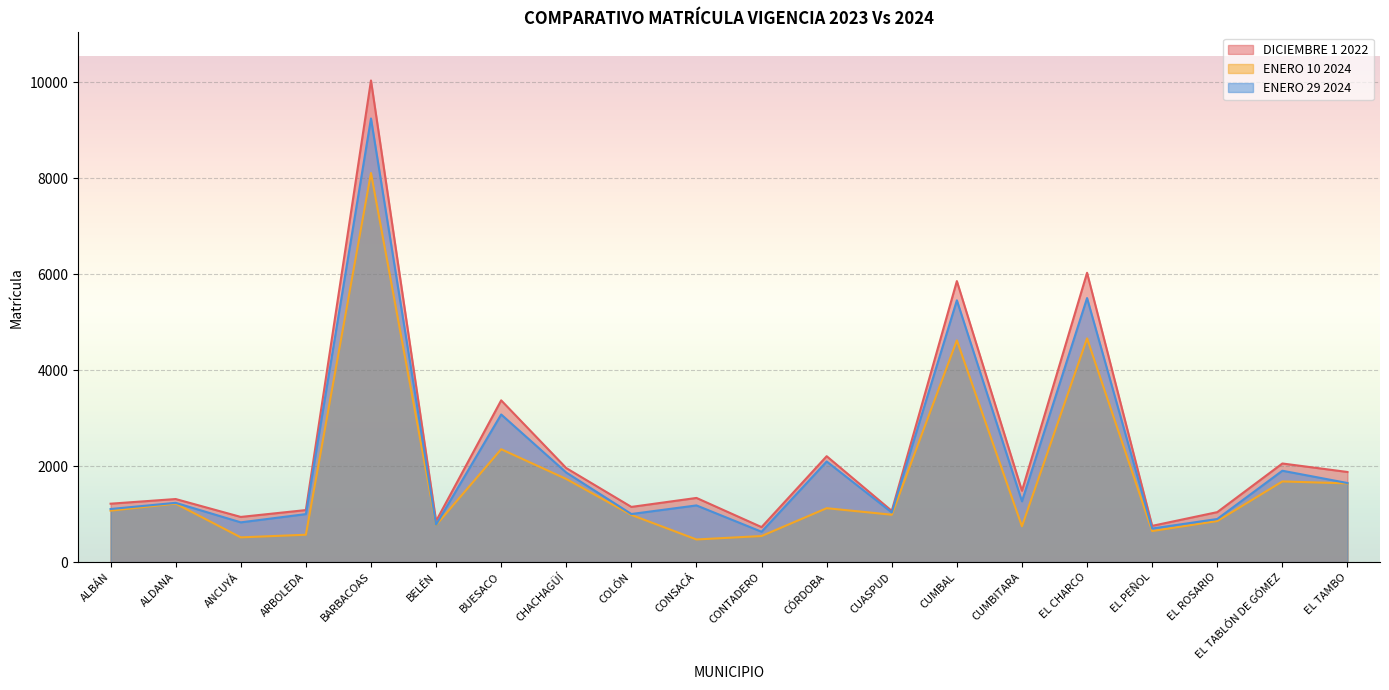

Does the chart display data point markers on the line(s)?

No